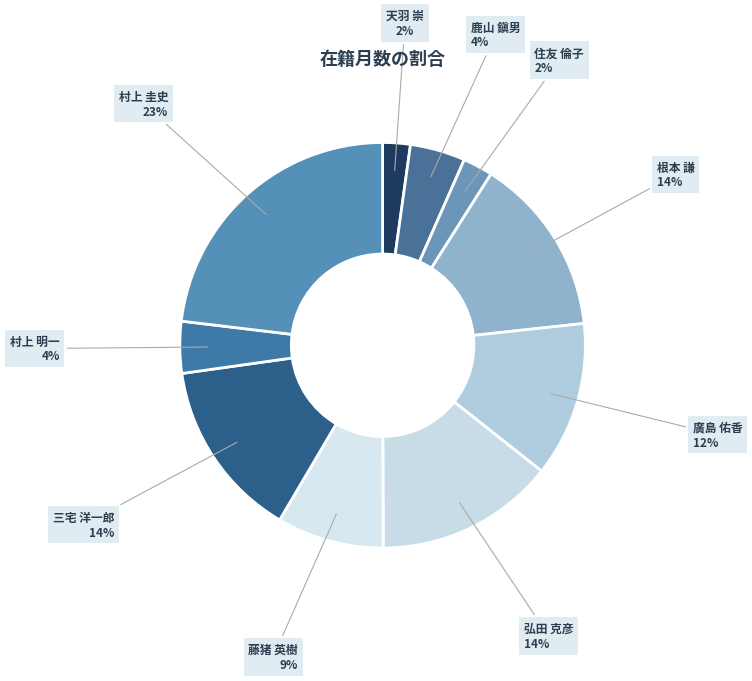

To the nearest percent, what is the combined percentage of 天羽 崇 and 村上 明一?

6%